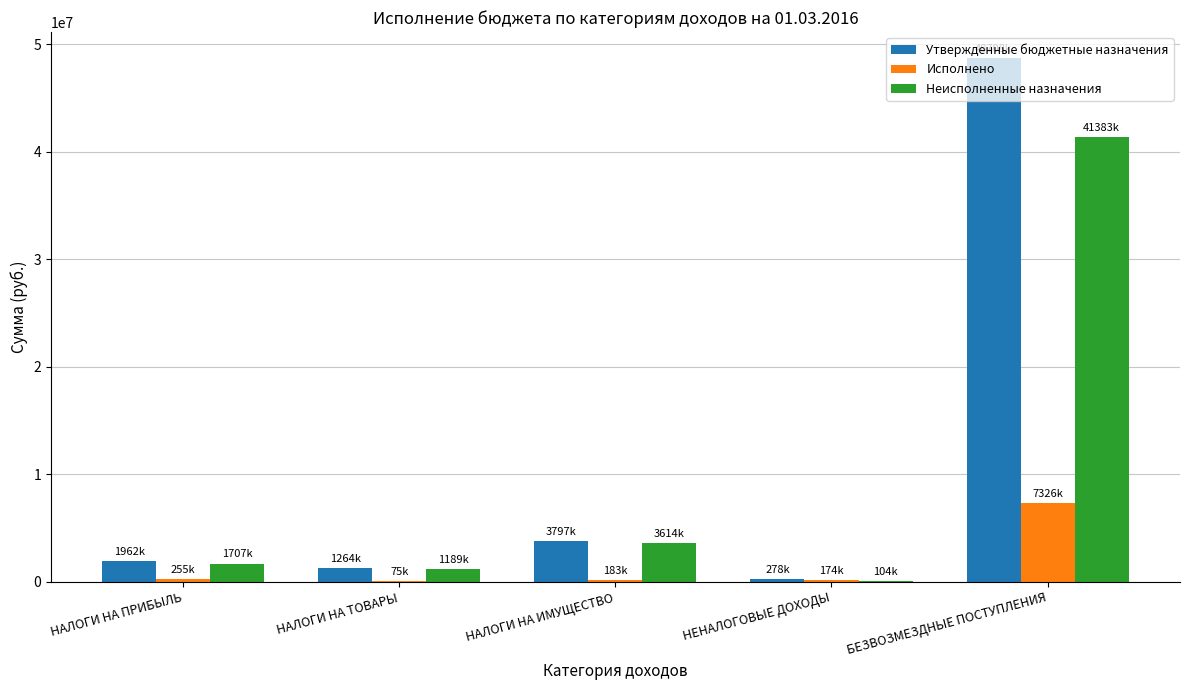

At which category is the sum across all series the highest?

БЕЗВОЗМЕЗДНЫЕ ПОСТУПЛЕНИЯ